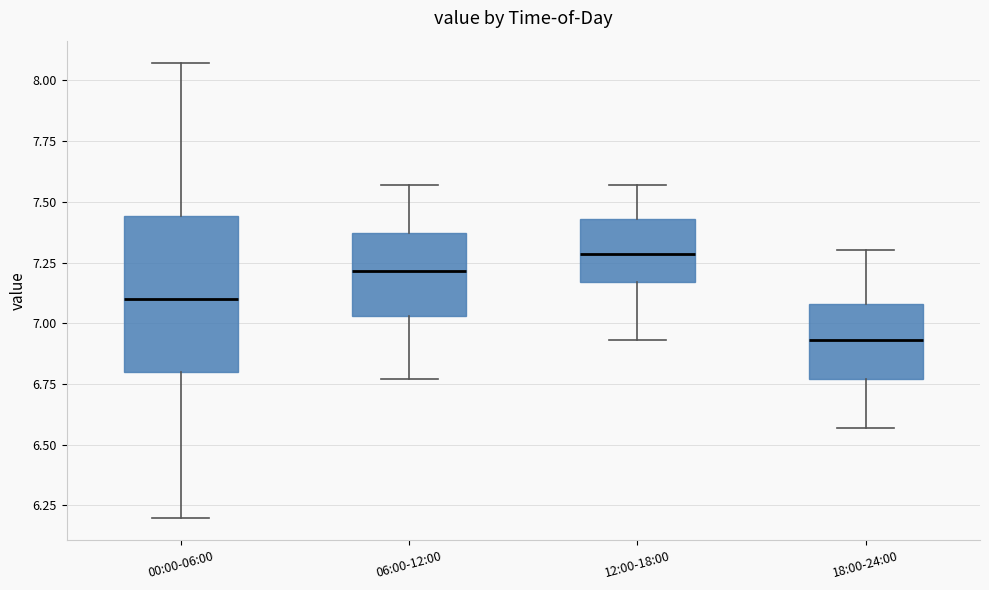

Where is the upper edge of the box for 06:00-12:00 on the y-axis? The values are not printed on the chart, so give them approximately, as read against the axis.

7.35